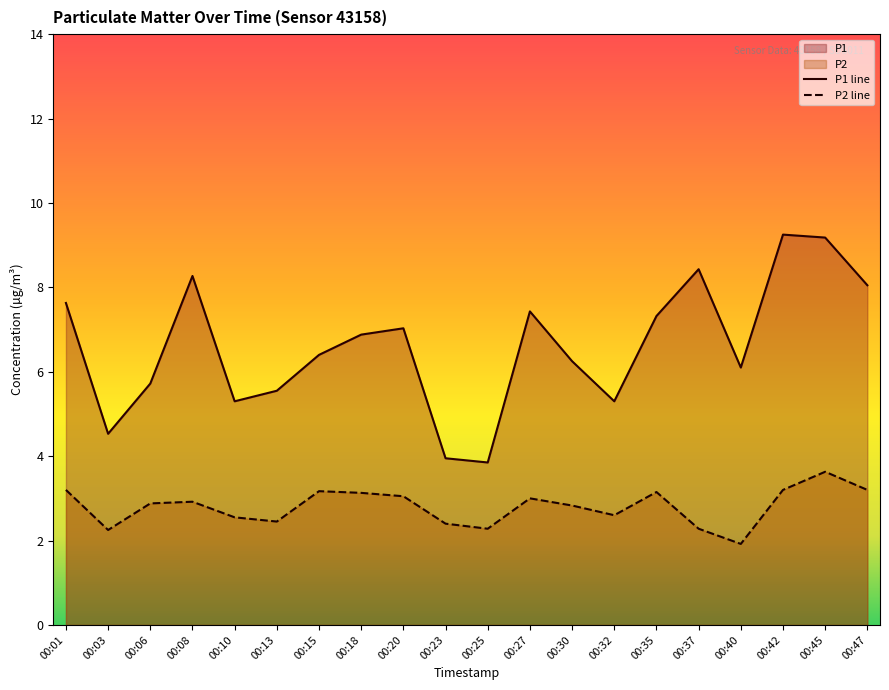

Count the number of data series in this chart.

2